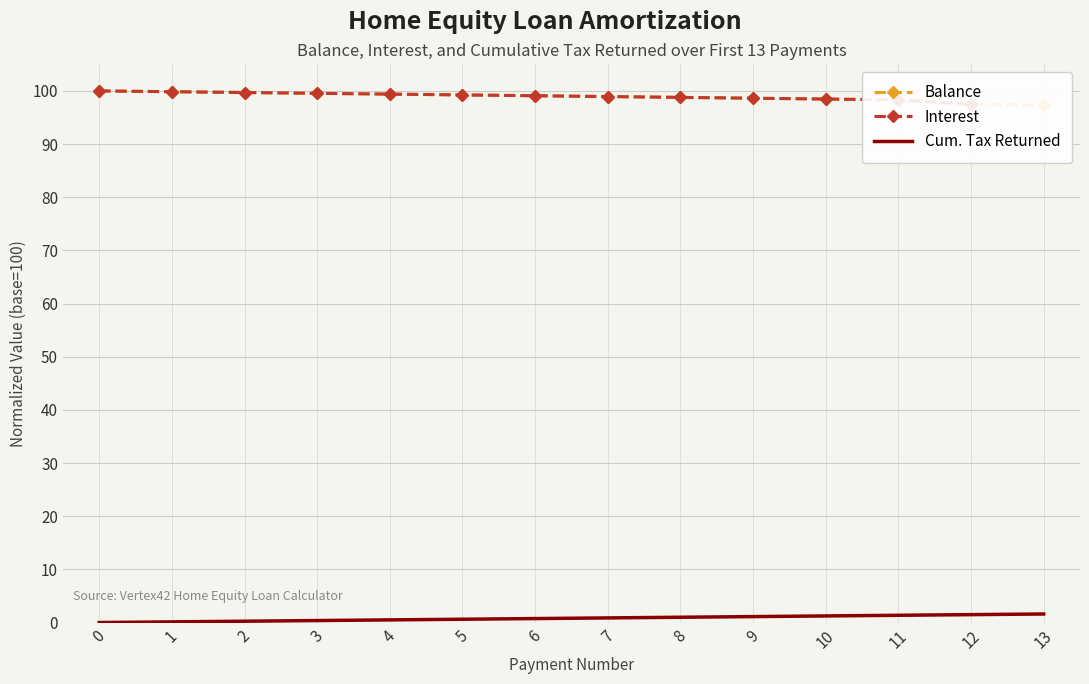

Is it true that Cum. Tax Returned equals 0.5 at 4?

True